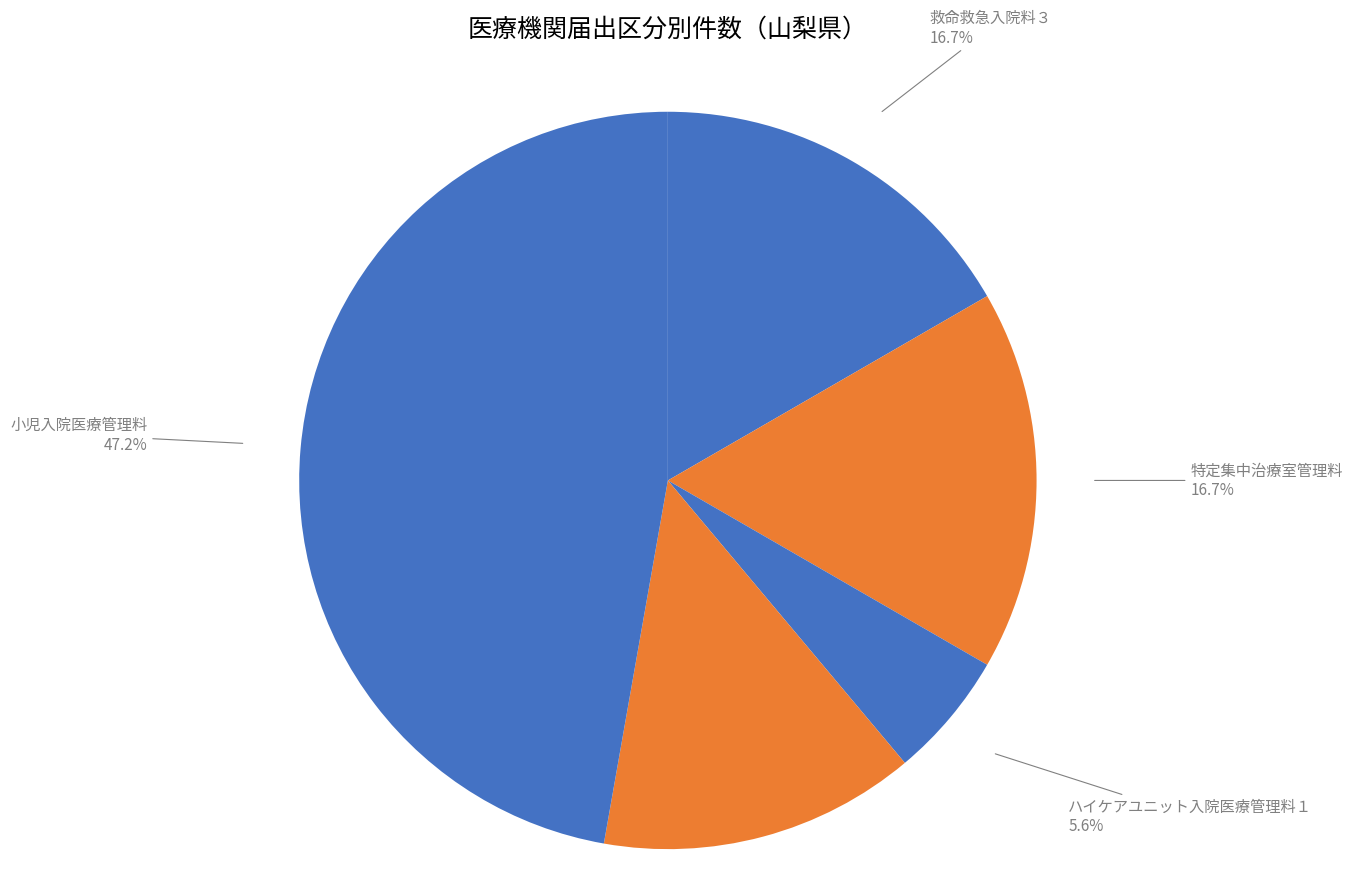

How much of the chart is everything except 新生児・周産期関連?

86.1%